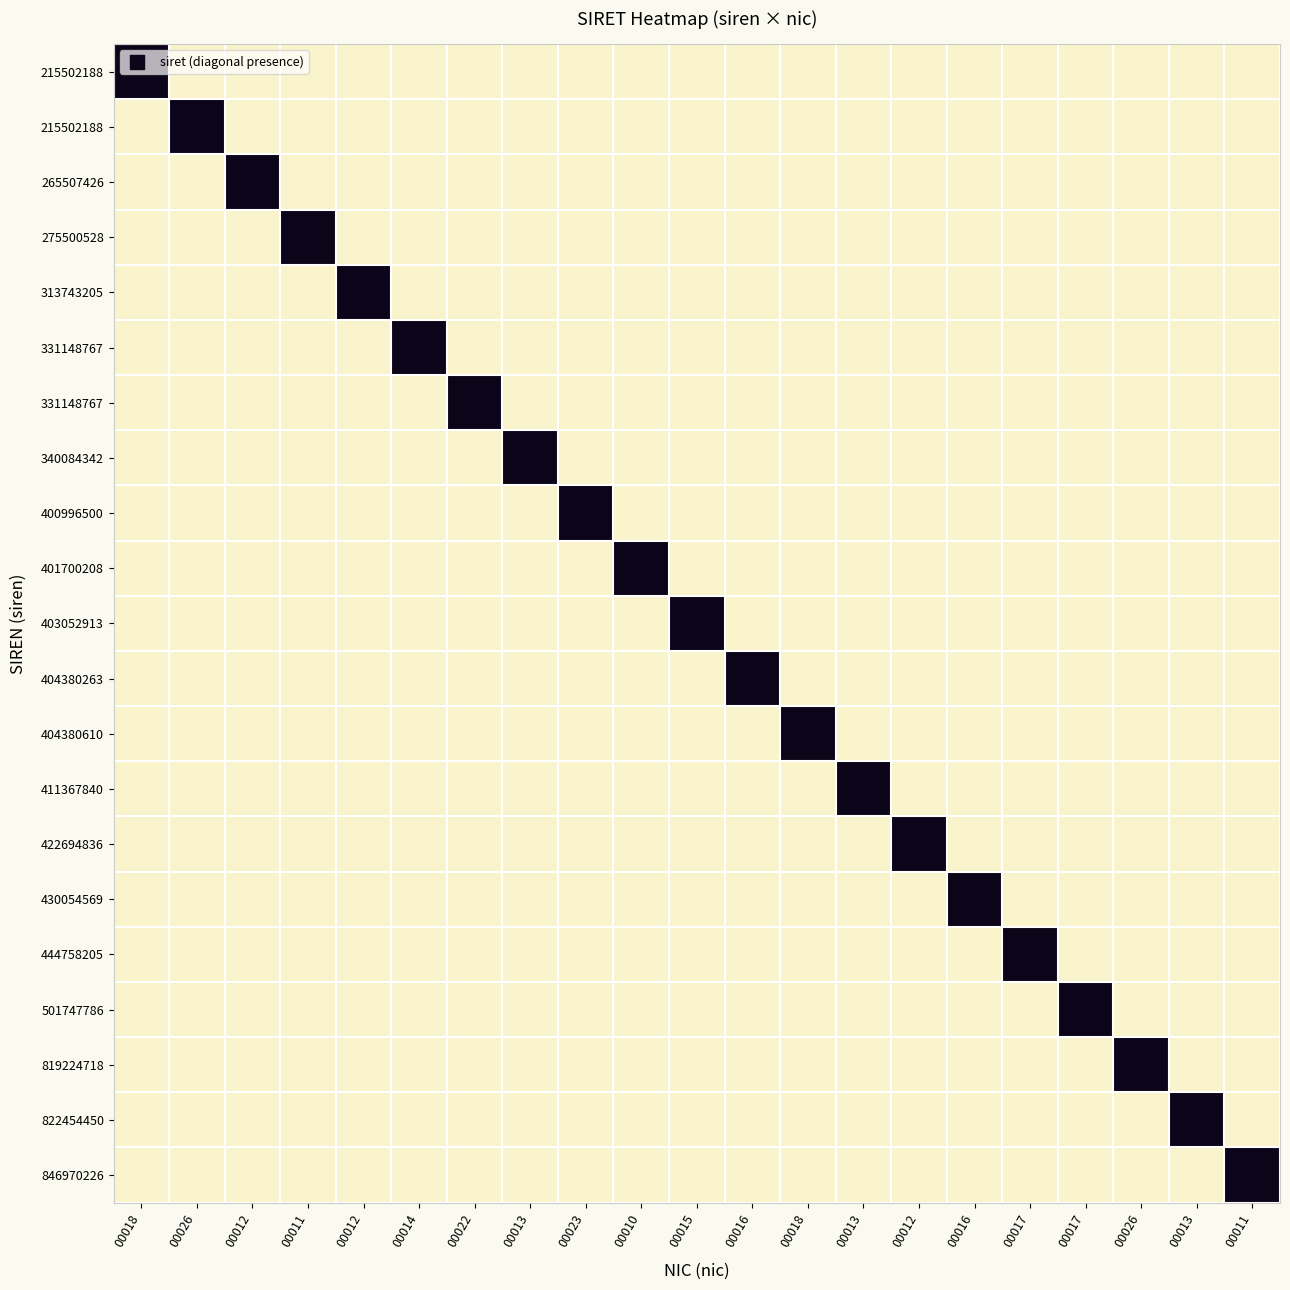

At which category is the sum across all series the highest?

00018